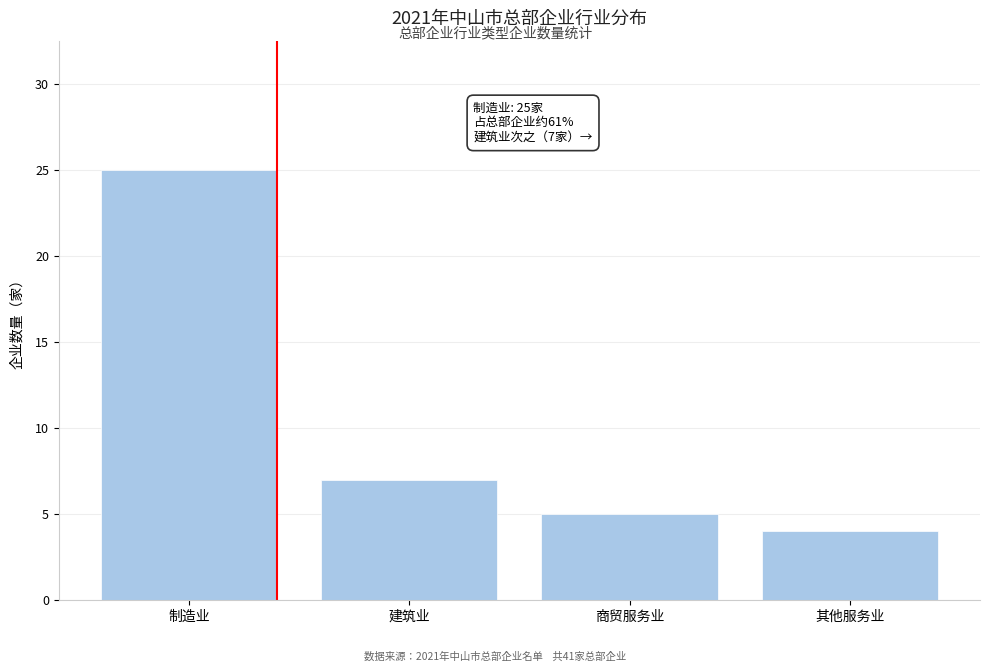

Reading left to right, extract all data points from this chart.

制造业=25	建筑业=7	商贸服务业=5	其他服务业=4